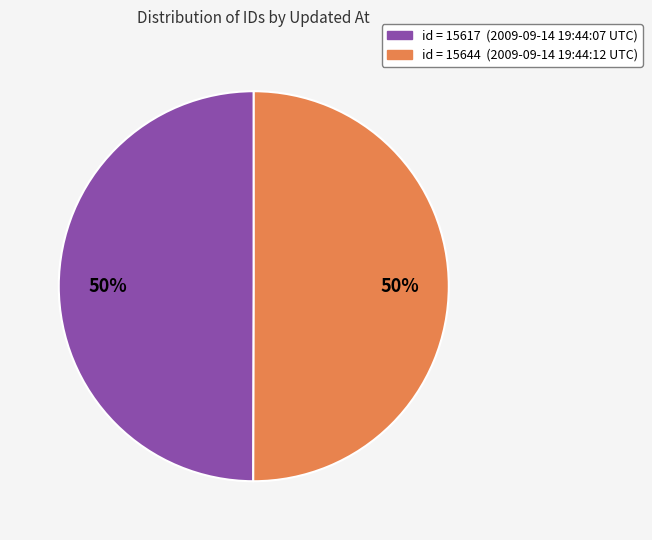

To the nearest percent, what is the average slice percentage?

50%